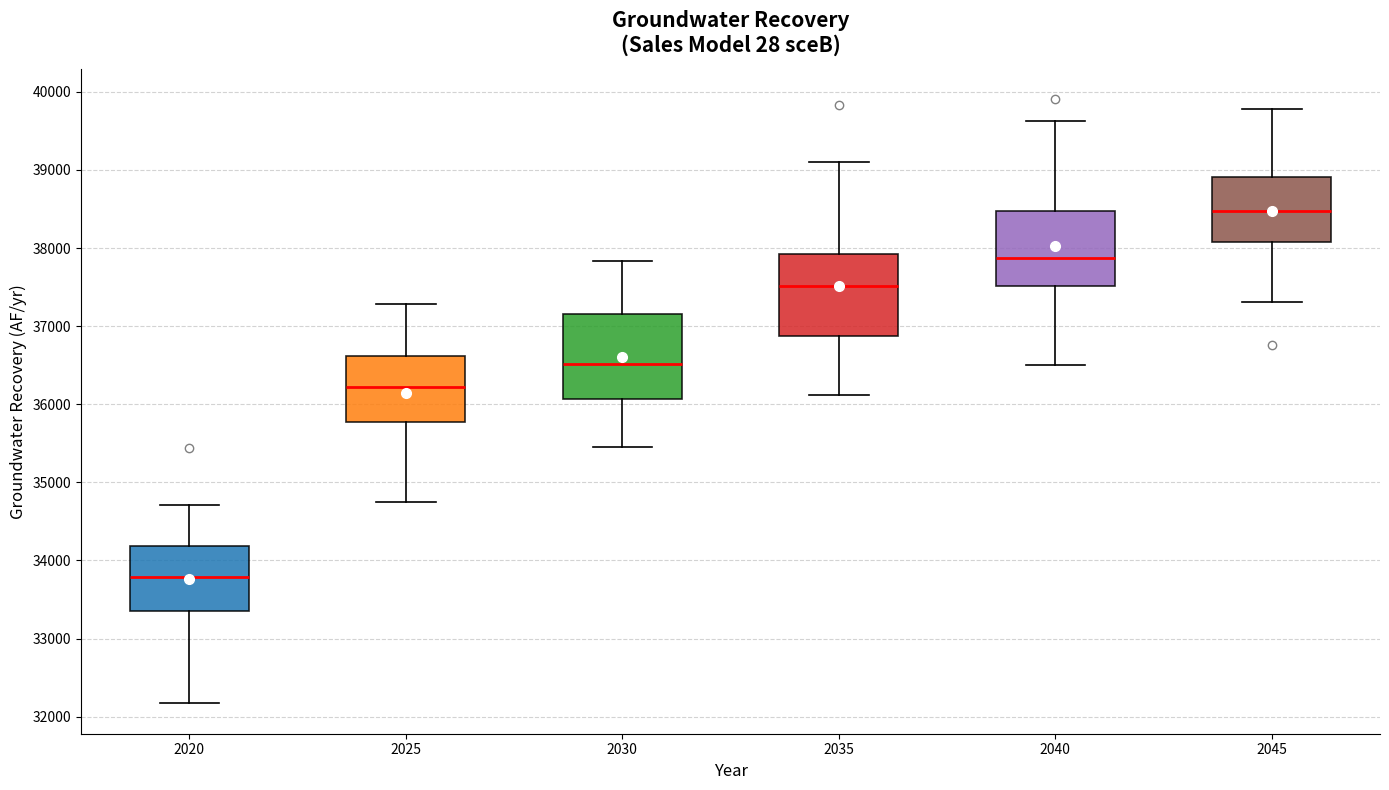

Reading left to right, read every box against the y-axis: the position of its median line, the range the box covers, and the ends of its whiskers. The values are not printed on the chart, so give them approximately, as read against the axis.

2020: median 33800, box 33400 to 34200, whiskers 32200 to 34700
2025: median 36200, box 35800 to 36600, whiskers 34700 to 37300
2030: median 36500, box 36100 to 37200, whiskers 35400 to 37800
2035: median 37500, box 36900 to 37900, whiskers 36100 to 39100
2040: median 37900, box 37500 to 38500, whiskers 36500 to 39600
2045: median 38500, box 38100 to 38900, whiskers 37300 to 39800